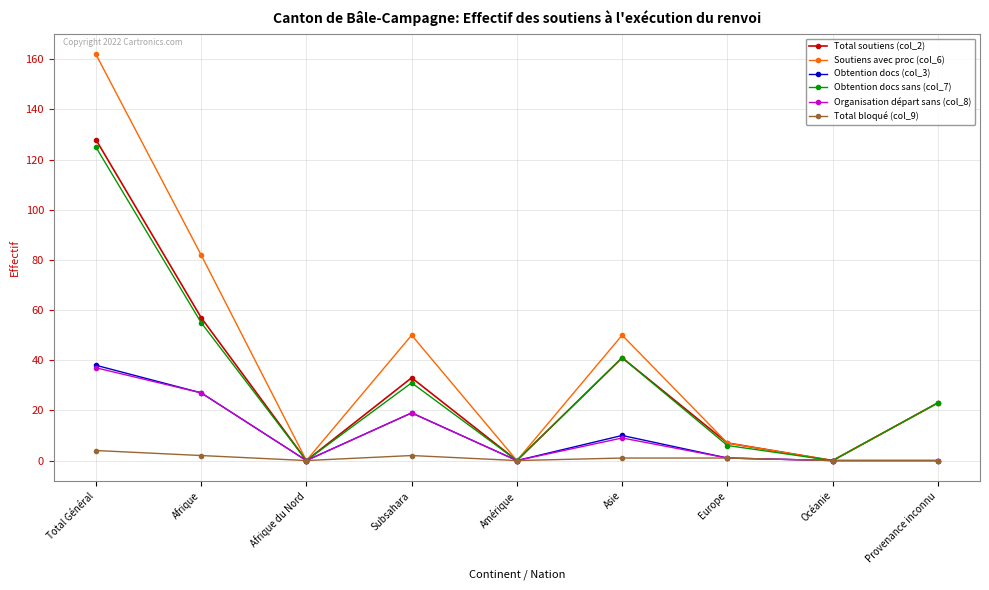

Which category has the highest value in the Obtention docs (col_3) series?

Total Général